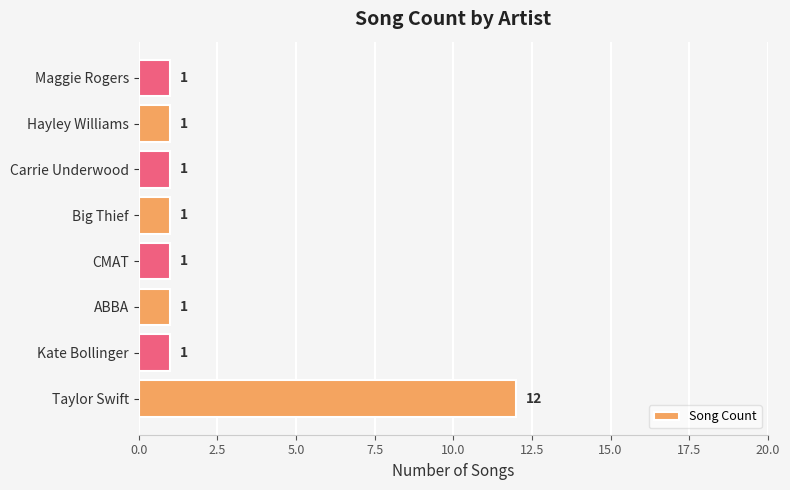

What is the difference between the maximum and second lowest values?

11